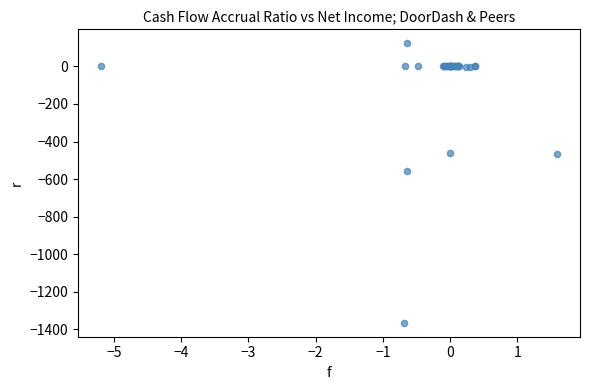

What Y value in the scatter plot is closest to -621?

-558.0